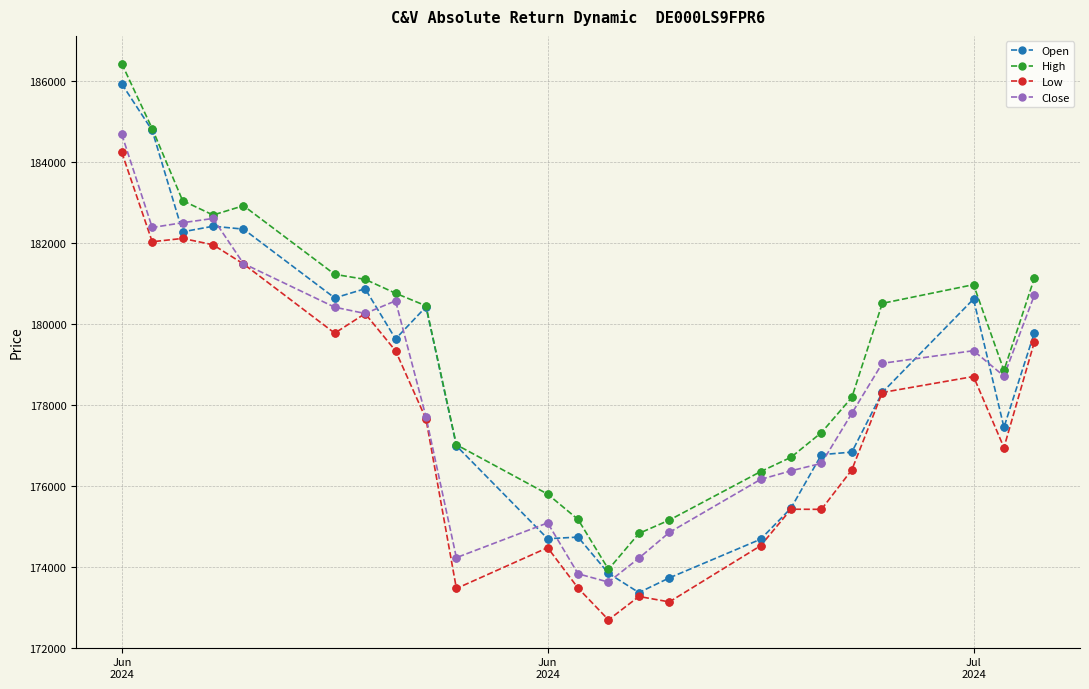

What is the minimum value for Open?

173357